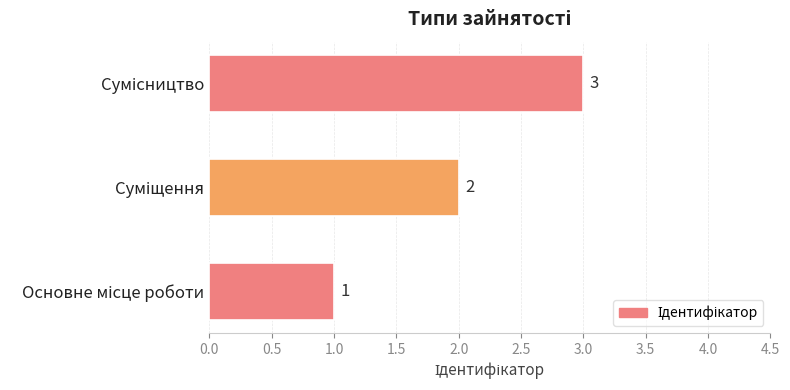

What is the difference between the maximum and minimum values?

2